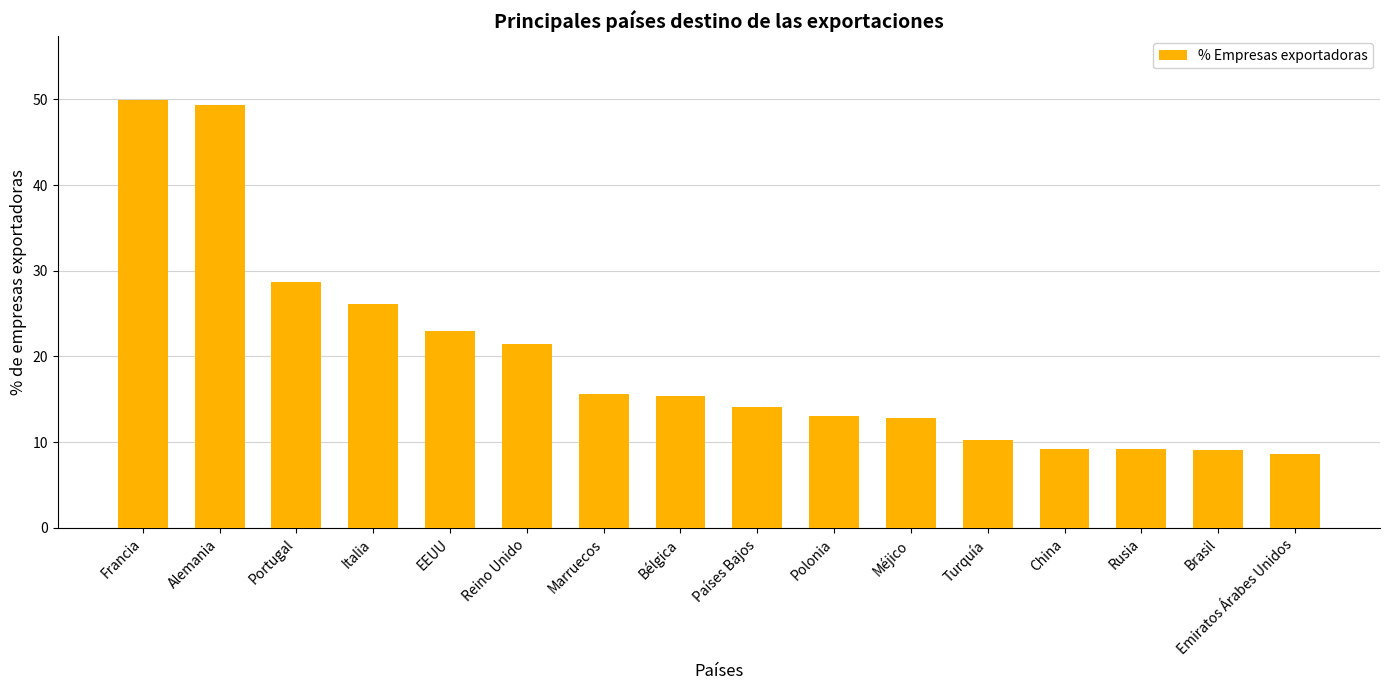

What is the approximate value at Brasil?

9.1